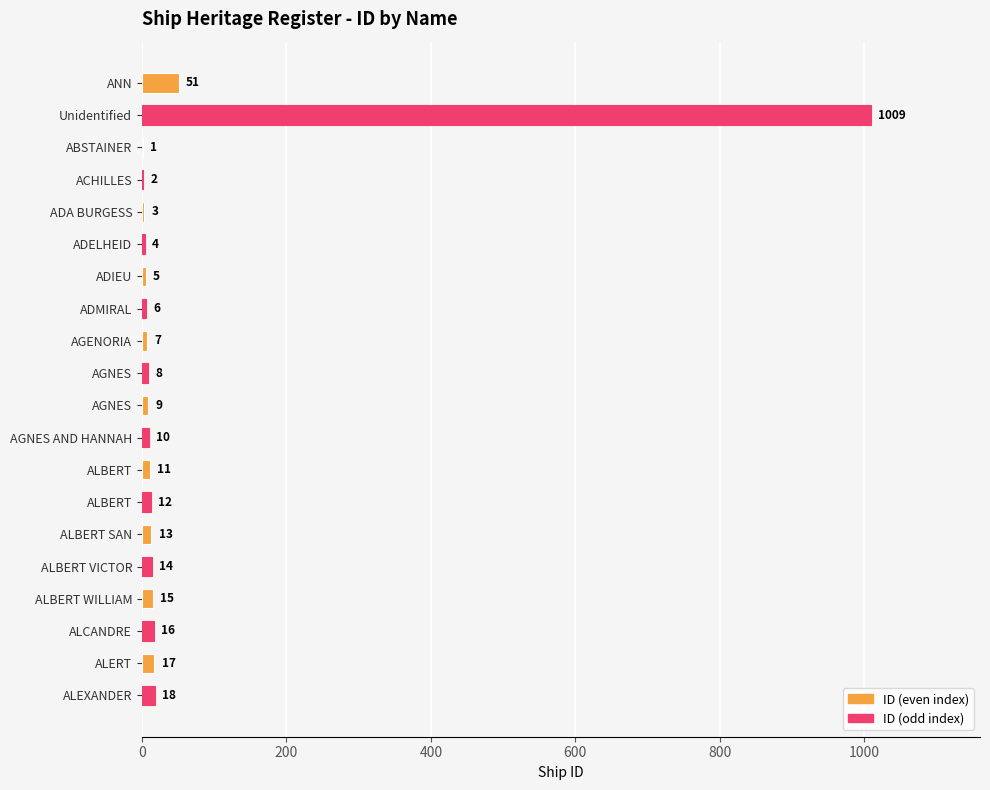

Count the number of data series in this chart.

1